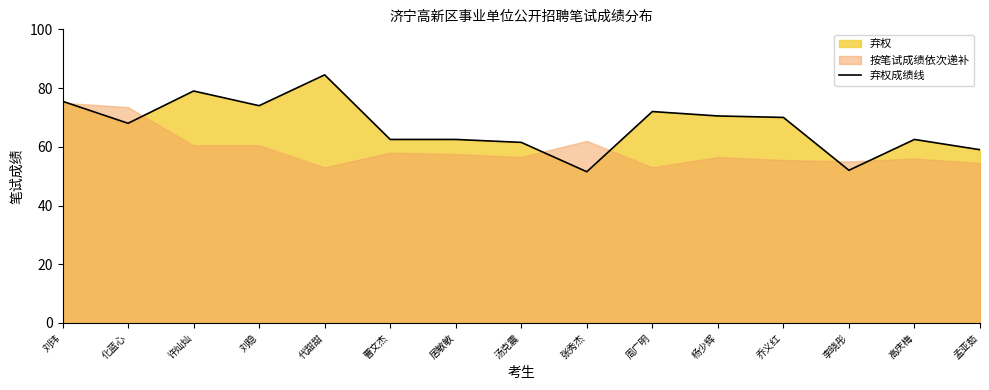

What is the change in value from 代甜甜 to 高庆梅?

-22.0